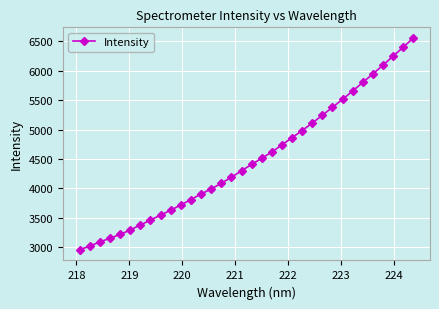

How many data points does each series have?

34